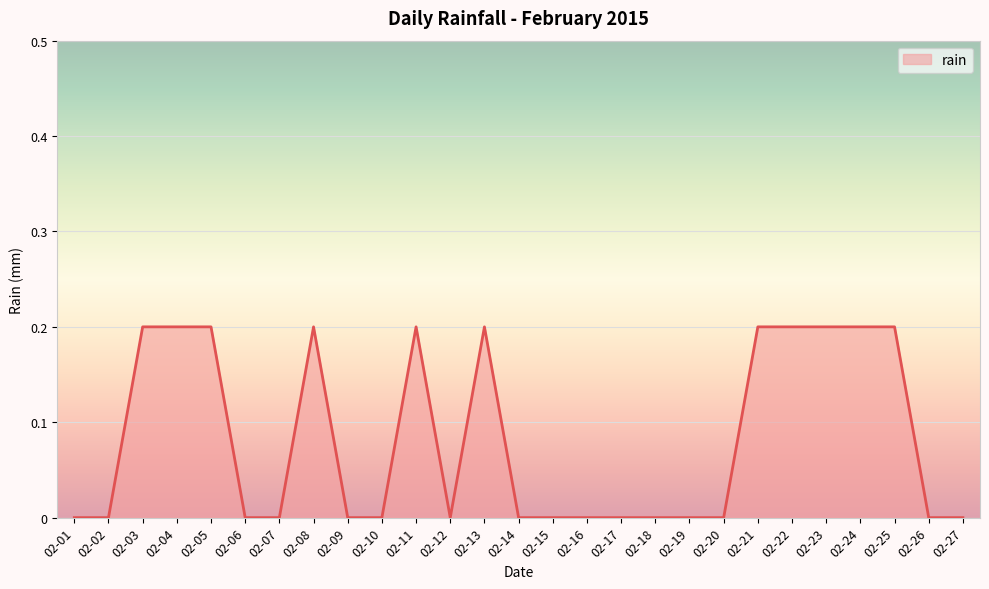

True or false: the data shows 0.1 at 02-13.

False